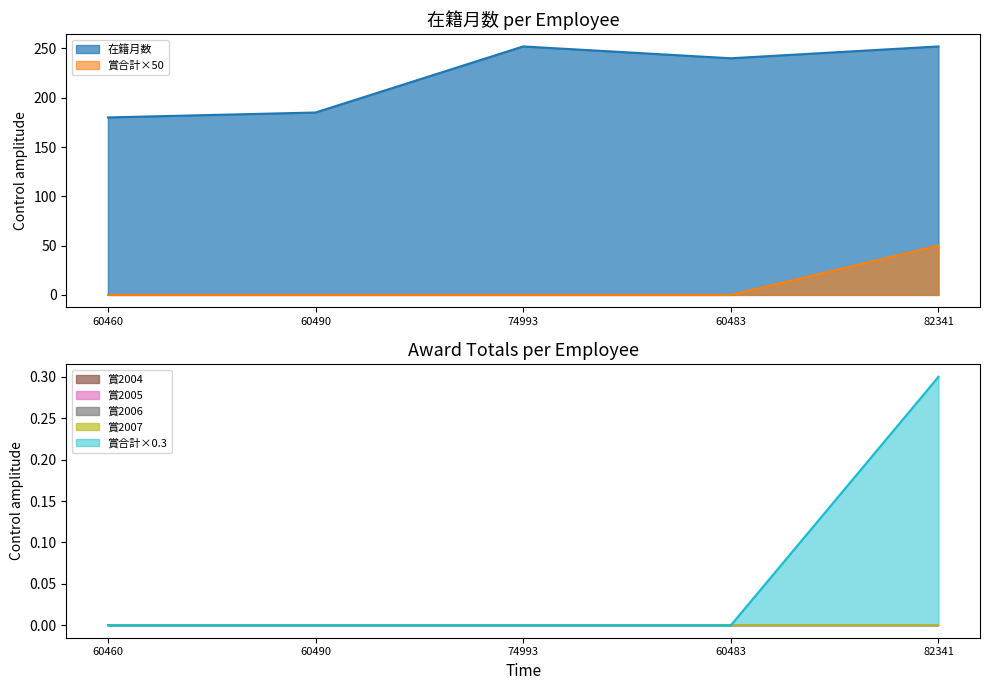

What is the difference between the highest and lowest values at 74993?

252